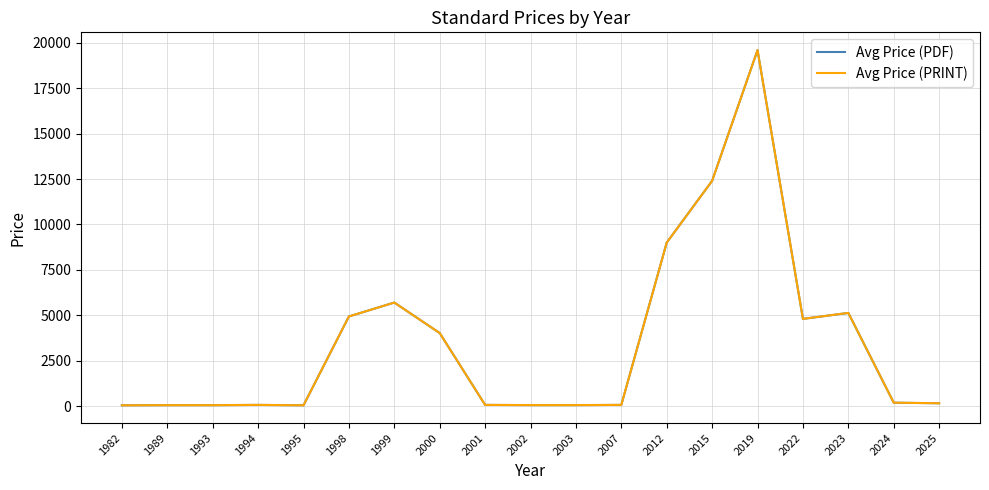

Which has a higher value, 2025 or 1993?

2025